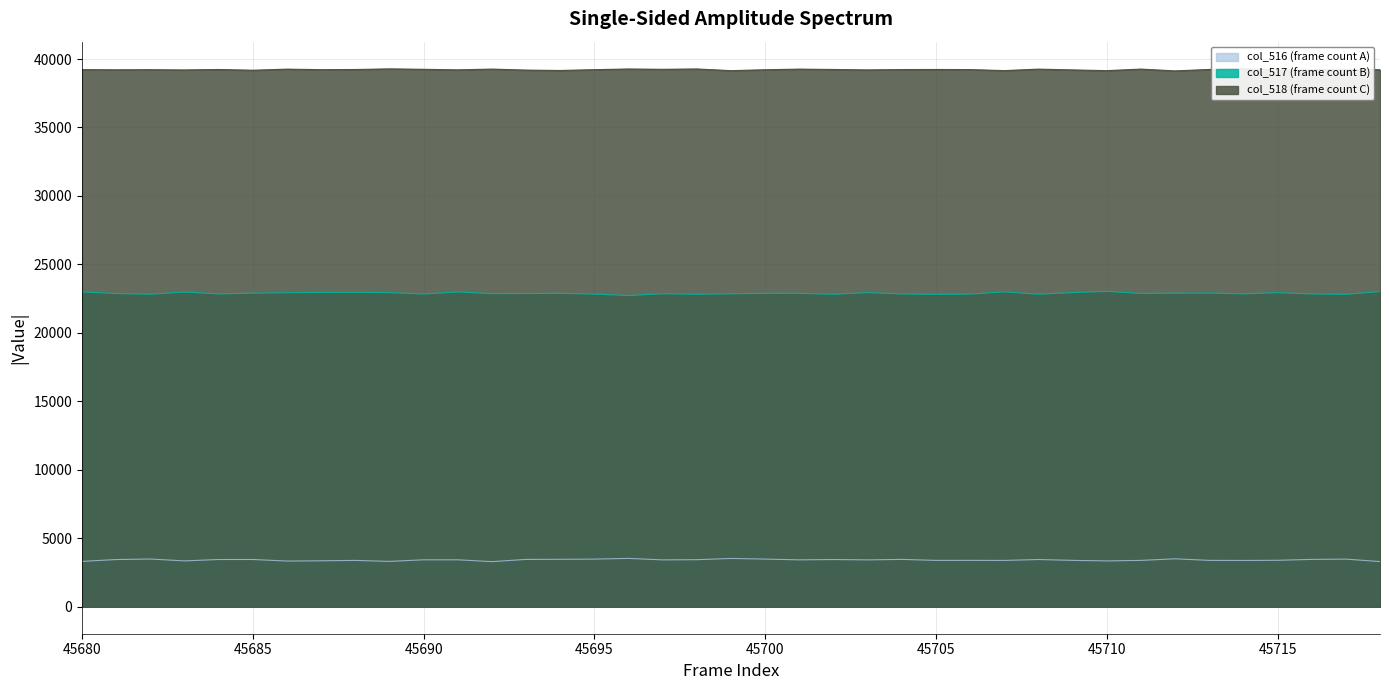

Reading right to left, list all the values displayed in this chart.

col_516: 3303	3483	3462	3396	3385	3390	3505	3389	3352	3391	3452	3387	3391	3389	3462	3427	3452	3429	3484	3531	3442	3427	3535	3482	3470	3461	3299	3432	3432	3316	3388	3360	3341	3456	3454	3352	3490	3451	3317
col_517: 23014	22817	22844	22938	22849	22909	22899	22883	23033	22941	22822	22995	22833	22814	22844	22941	22822	22890	22889	22855	22821	22861	22730	22832	22889	22875	22866	22989	22840	22940	22961	22953	22934	22899	22848	22983	22826	22873	22995
col_518: 39218	39235	39229	39201	39301	39236	39131	39263	39150	39203	39261	39153	39227	39235	39229	39203	39235	39261	39216	39149	39272	39247	39270	39221	39162	39190	39263	39208	39247	39279	39233	39222	39260	39180	39233	39200	39219	39211	39223